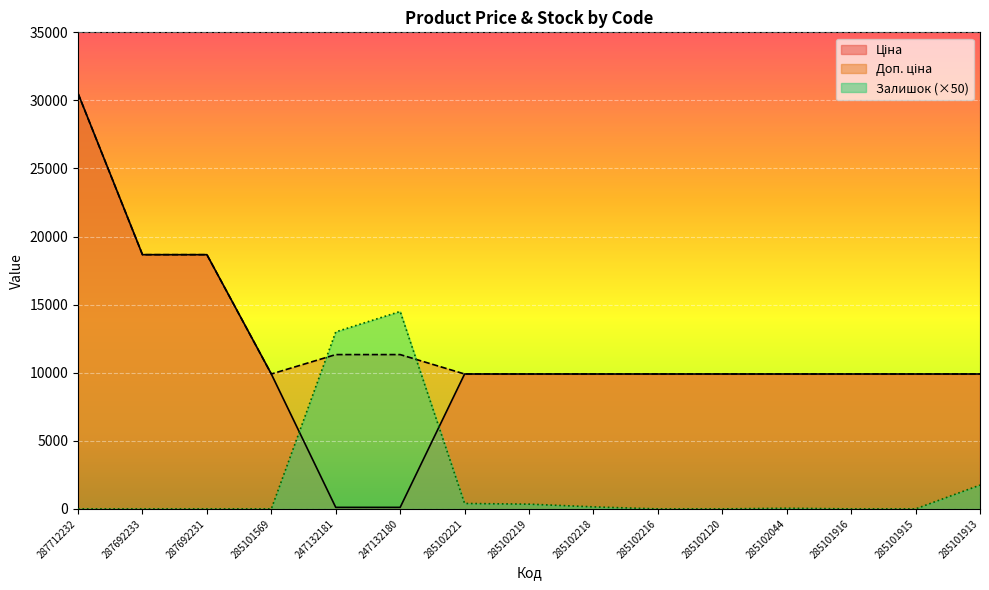

True or false: Доп. ціна and Ціна intersect in this chart.

False